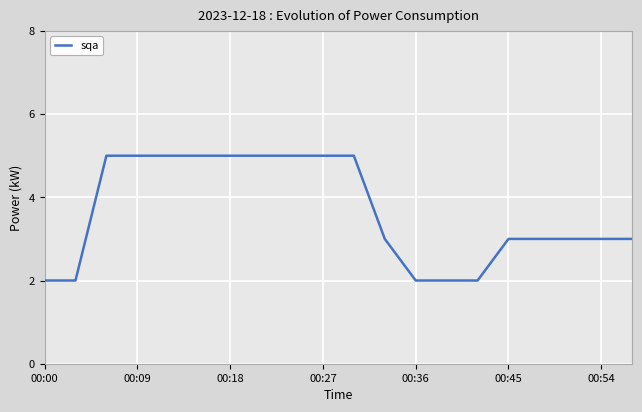

What is the smallest value displayed?

2